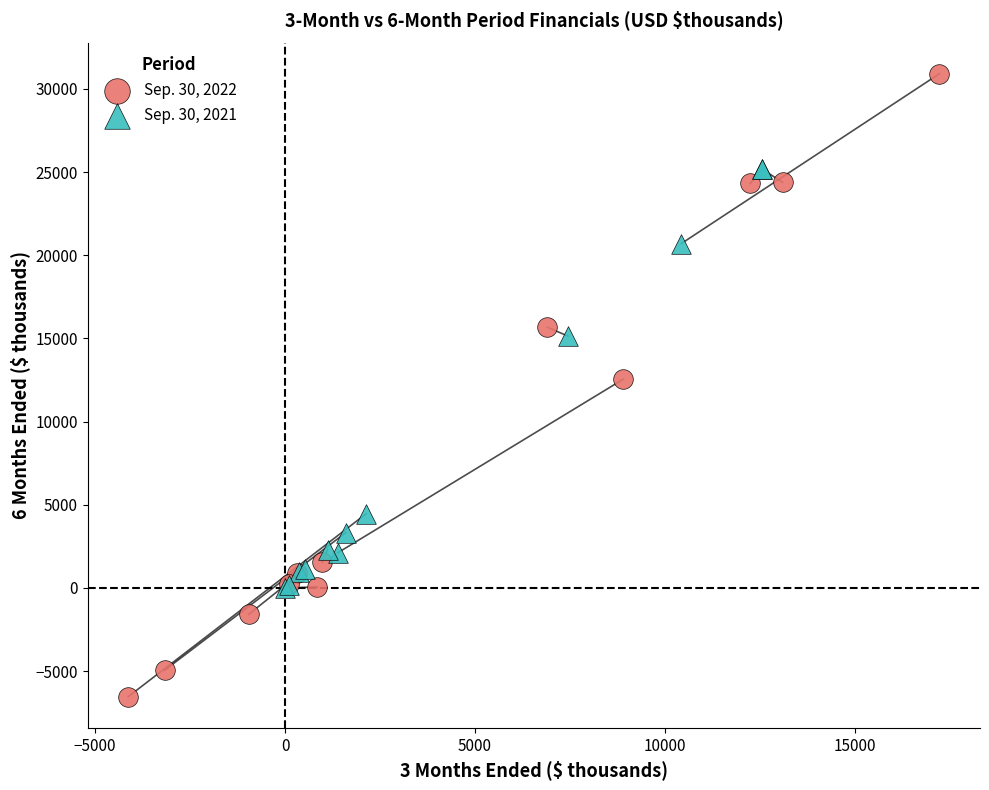

Which series contains the lowest Y value?

Sep. 30, 2022